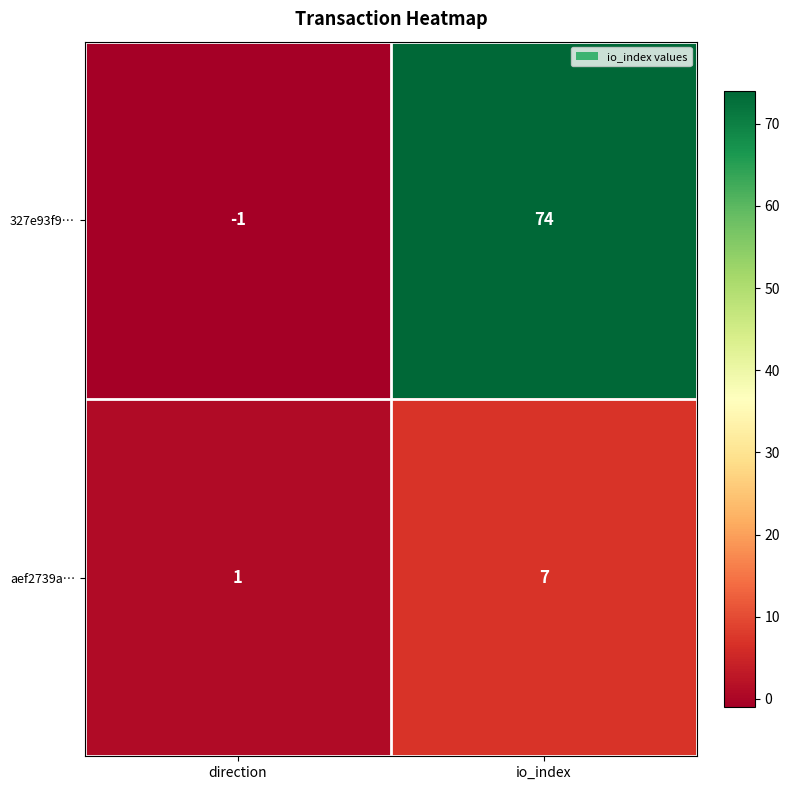

What is the average value of the aef2739a… series?

4